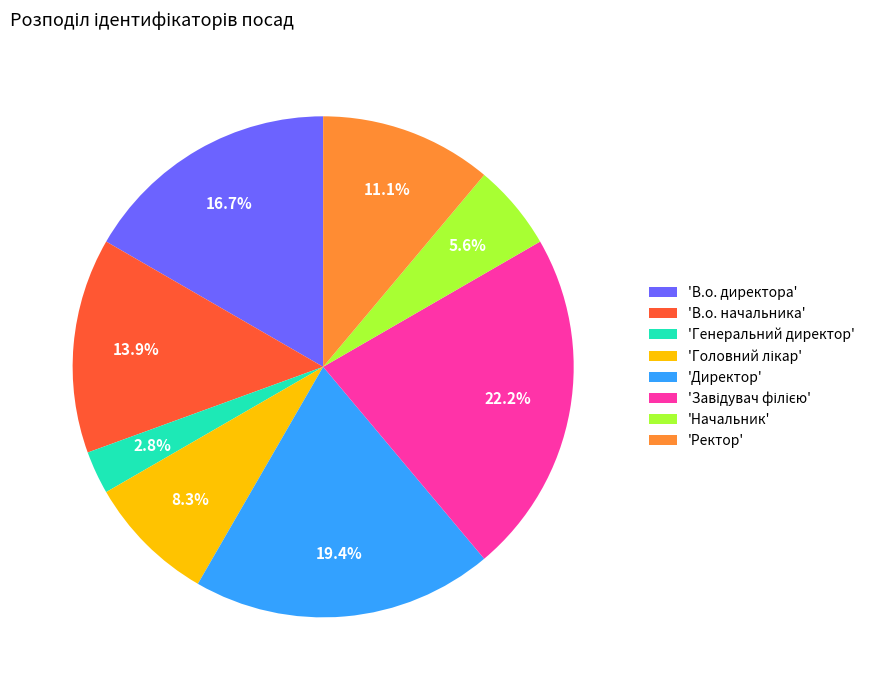

Count the number of slices in the pie.

8